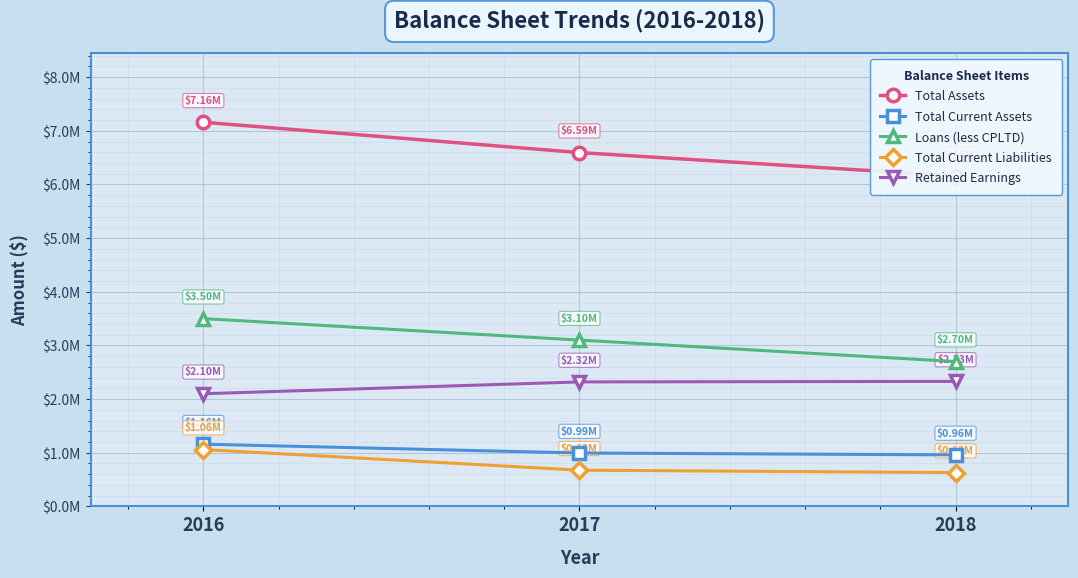

Is the value of Total Current Assets at 2016 greater than the value of Total Assets at 2016?

No